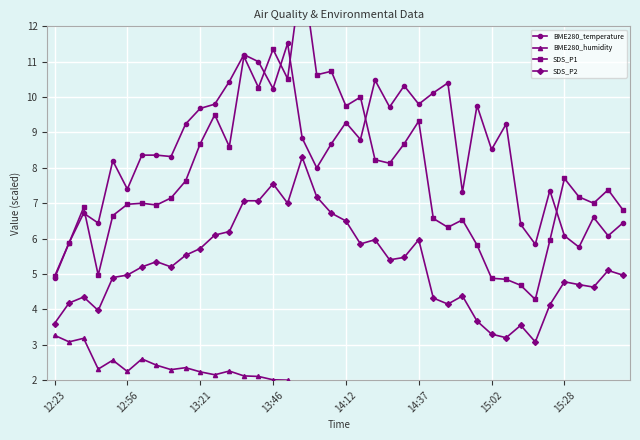

Is it true that BME280_temperature equals 8.5 at 15:02?

True